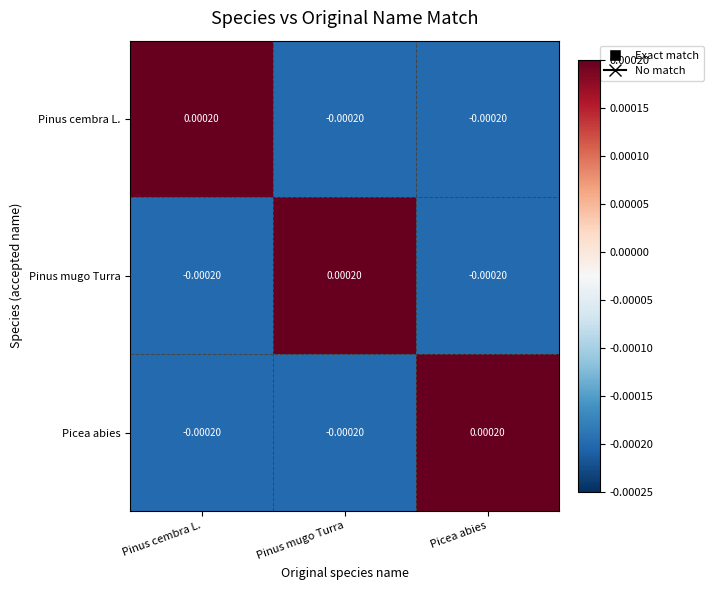

Where does the Picea abies series first go above 0?

Picea abies